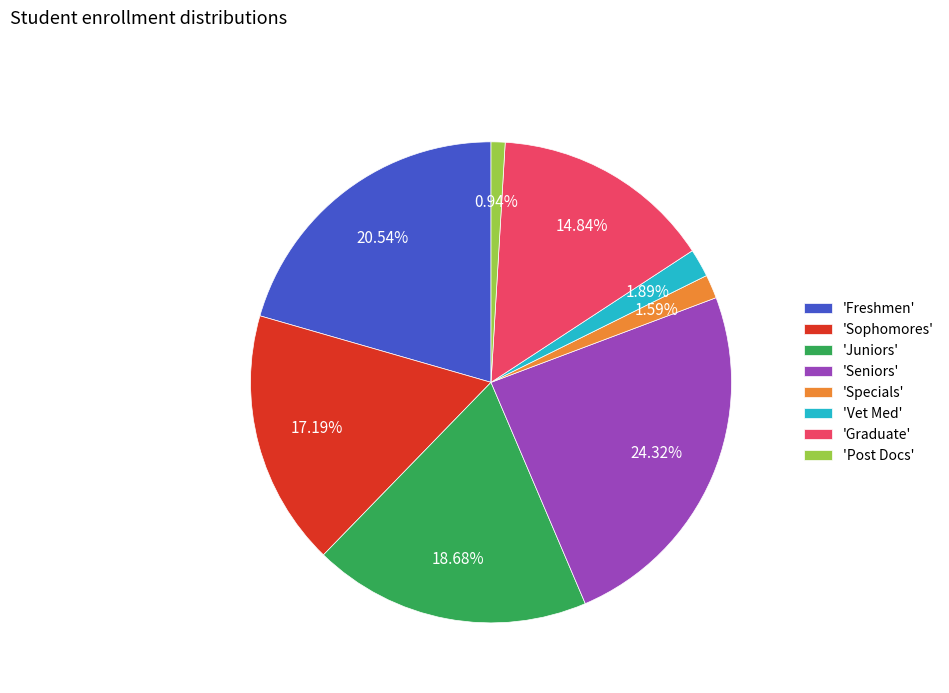

Count the number of slices in the pie.

8